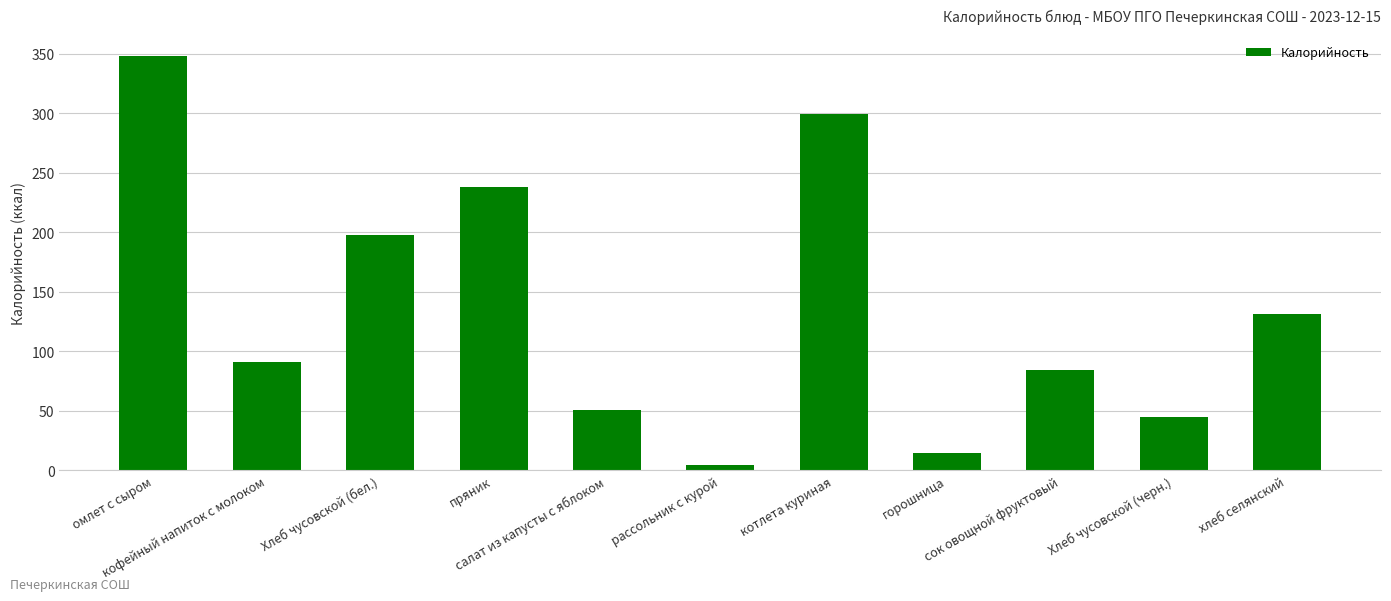

Reading left to right, list all the values displayed in this chart.

омлет с сыром=348.4	кофейный напиток с молоком=91.2	Хлеб чусовской (бел.)=197.4	пряник=237.9	салат из капусты с яблоком=51.0	рассольник с курой=4.2	котлета куриная=299.8	горошница=14.5	сок овощной фруктовый=84.8	Хлеб чусовской (черн.)=45.0	хлеб селянский=131.6